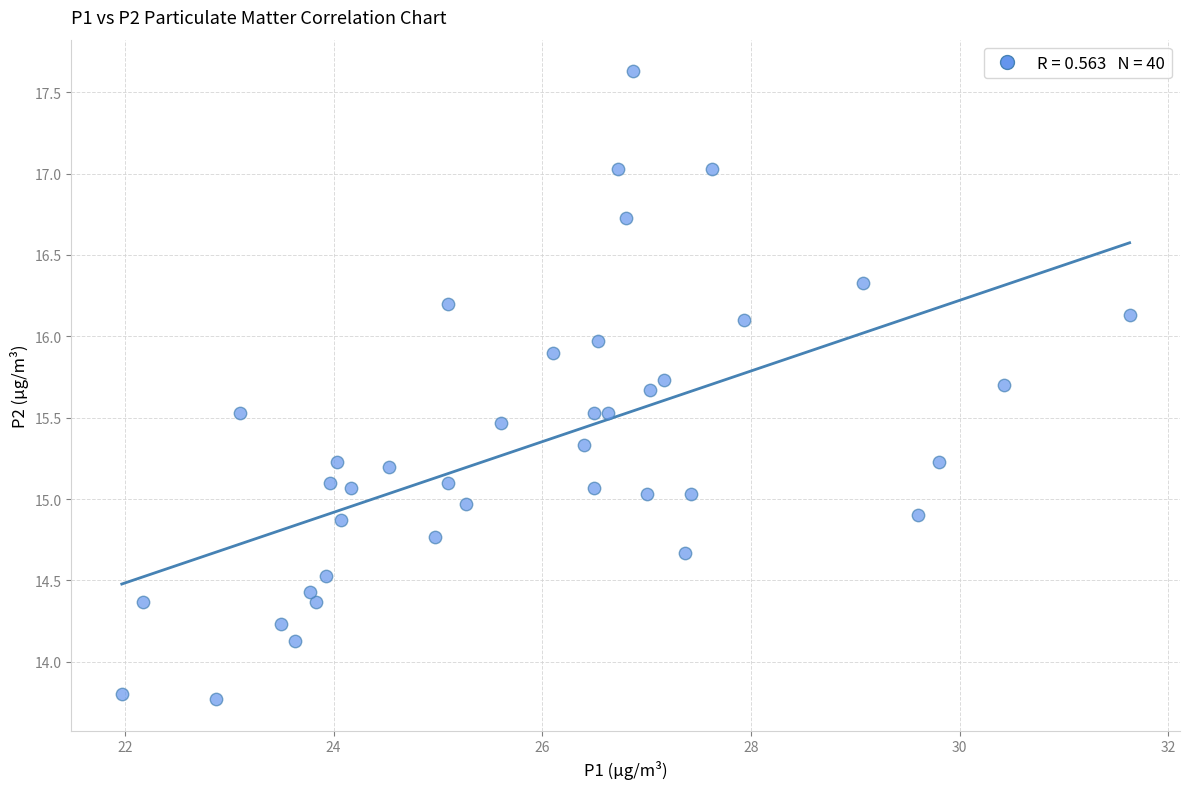

What is the range of X values (max minus min)?

9.7